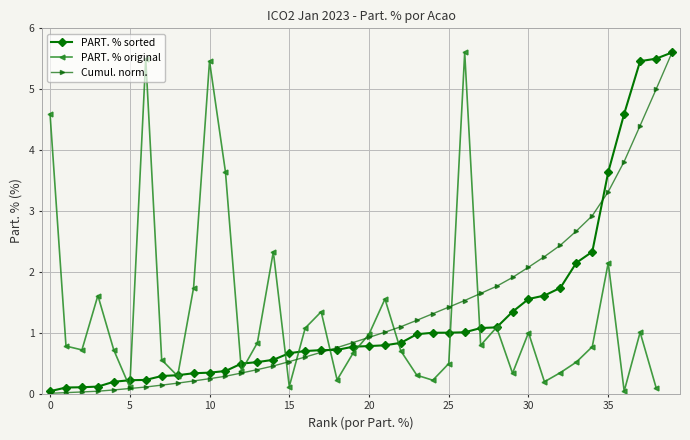

What is the value of the 18th point from the left?

1.3